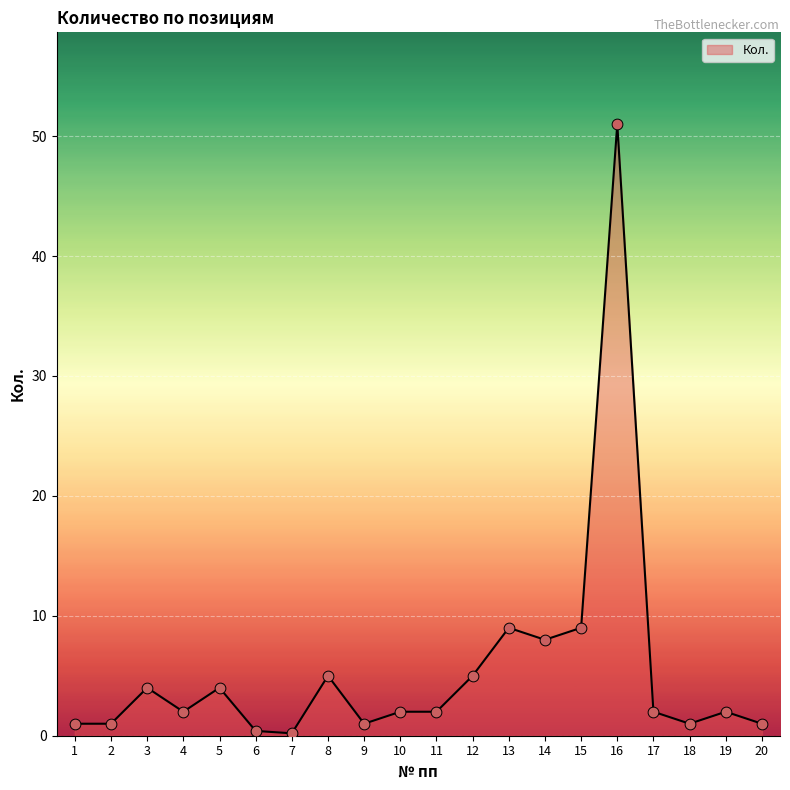

What is the change in value from 10 to 15?

+7.0